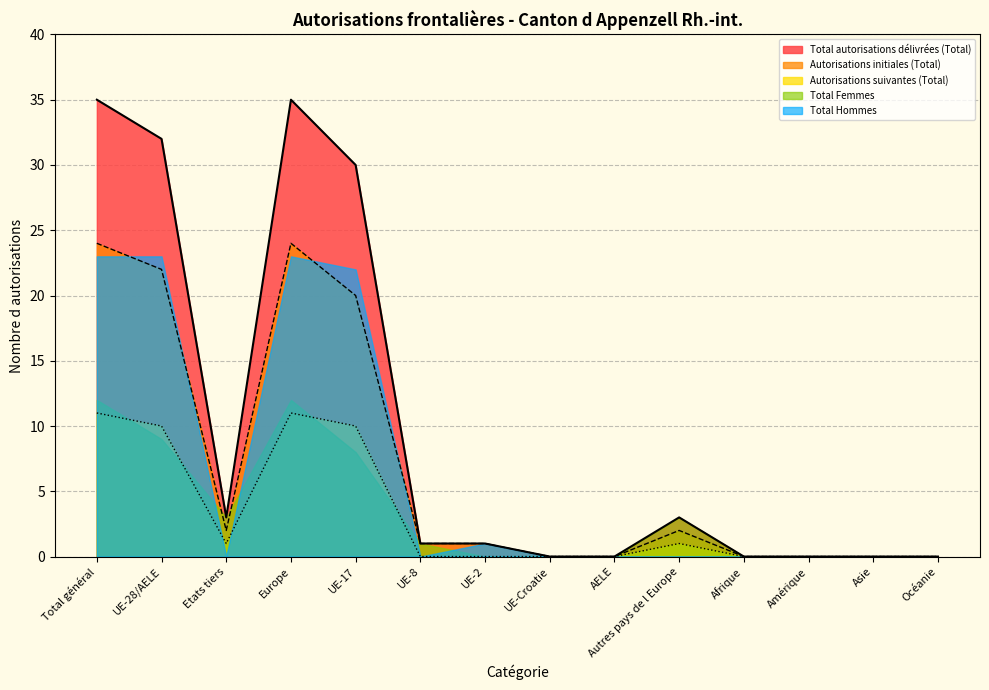

Which series changed the most between UE-28/AELE and Autres pays de l Europe?

Total autorisations délivrées (Total)